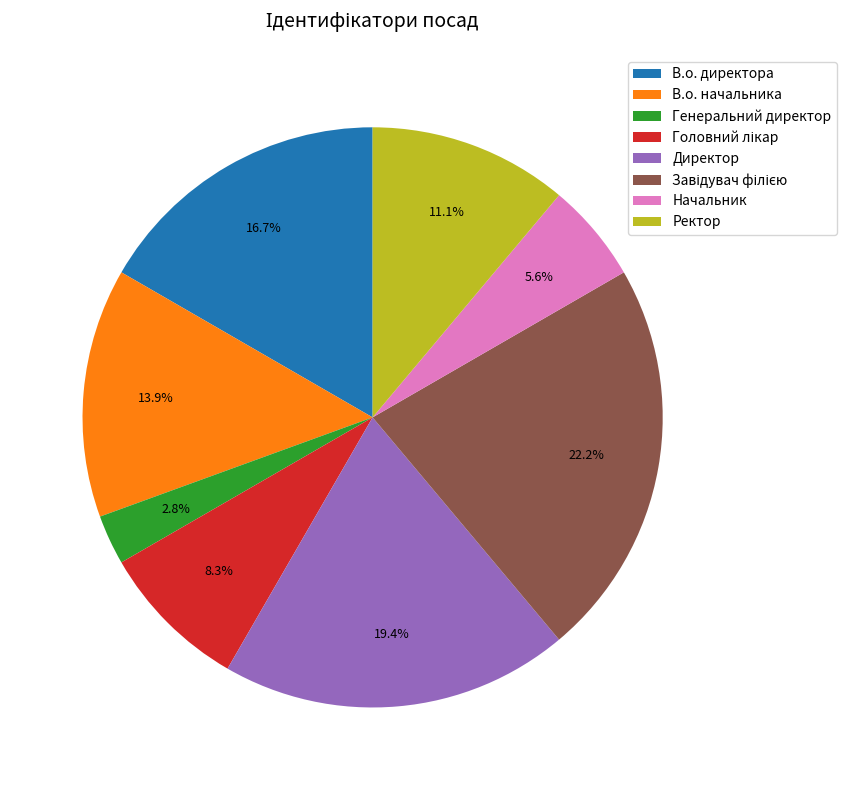

Which slice is the smallest?

Генеральний директор